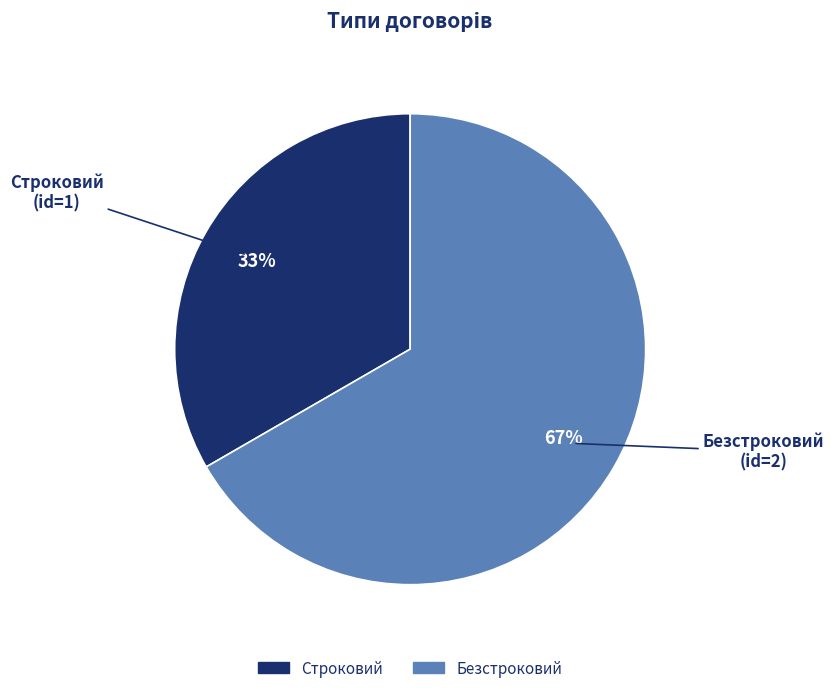

What percentage is the Безстроковий slice, to the nearest percent?

67%